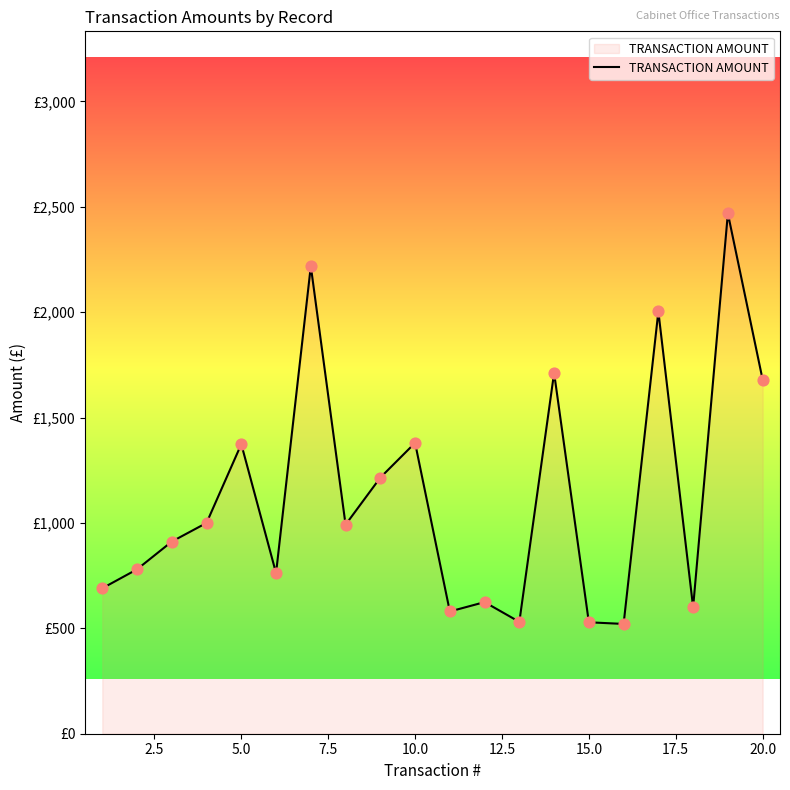

Is this an area chart (filled region under the line)?

Yes